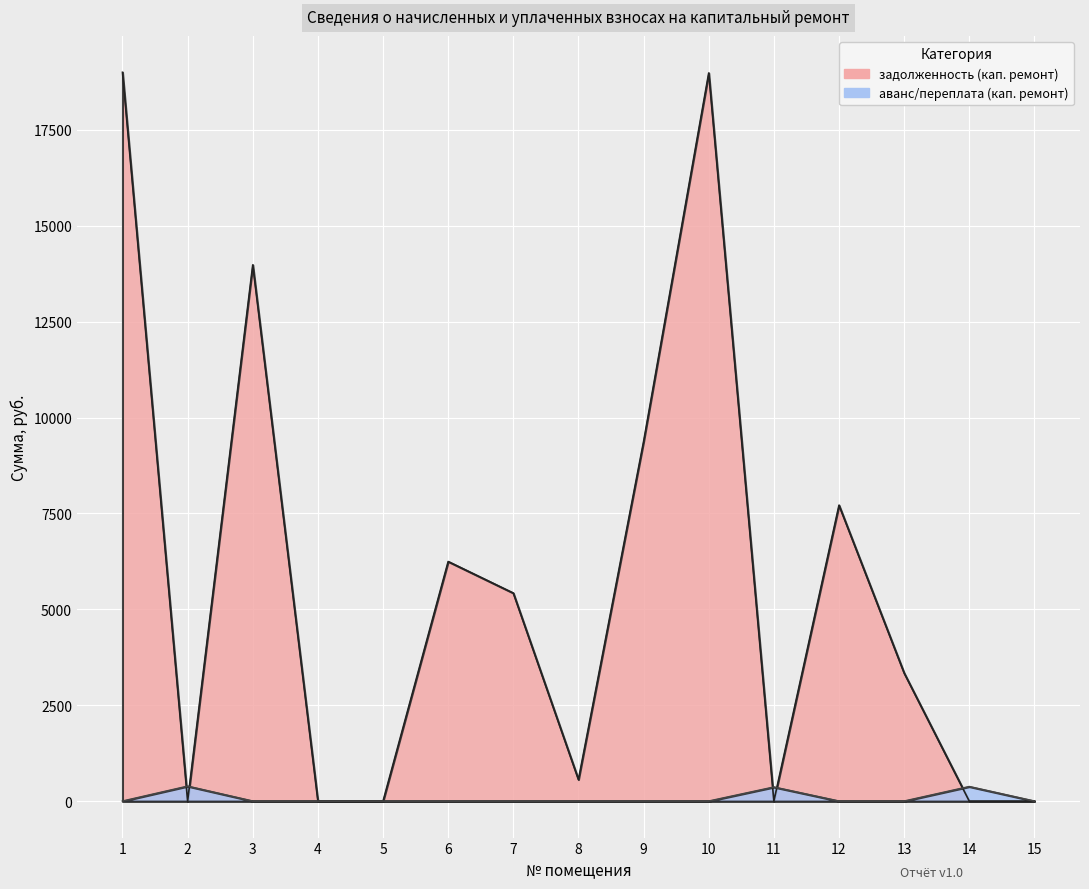

What is the value of the задолженность (кап. ремонт) point at the 9th from the left?

9374.3